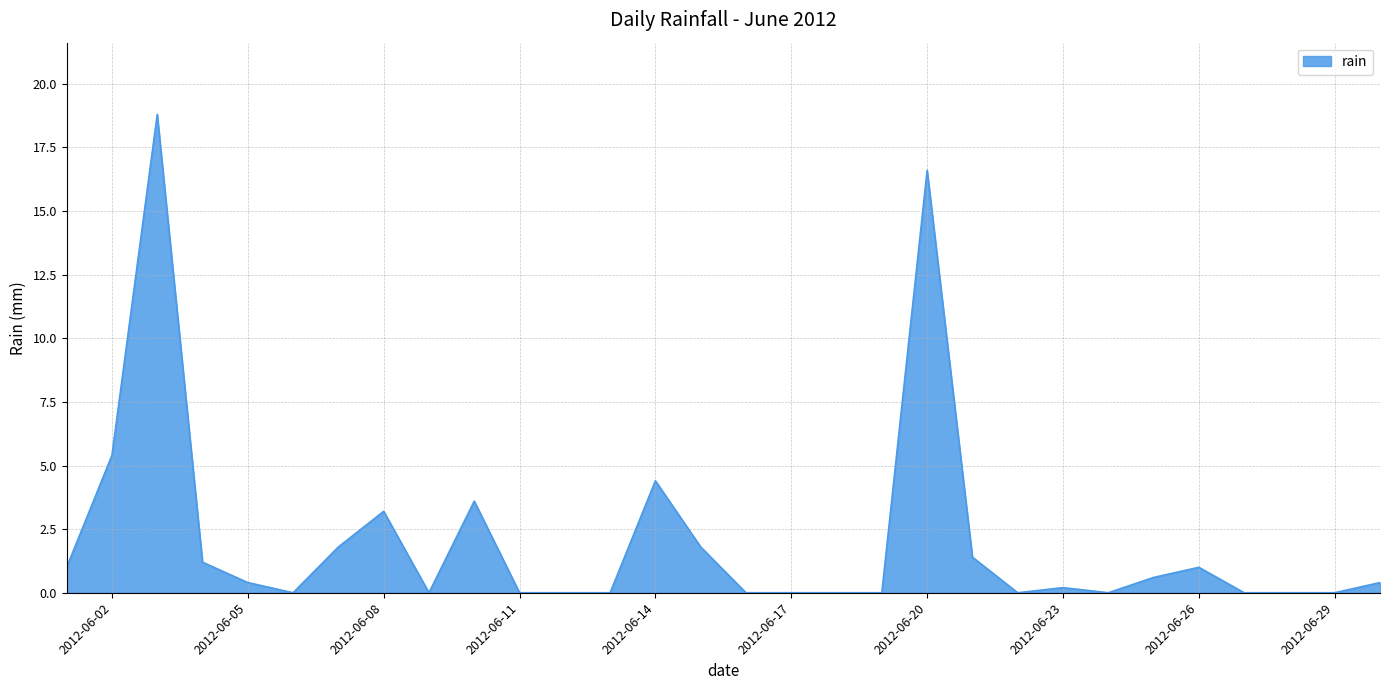

What is the maximum value shown in the chart?

18.8